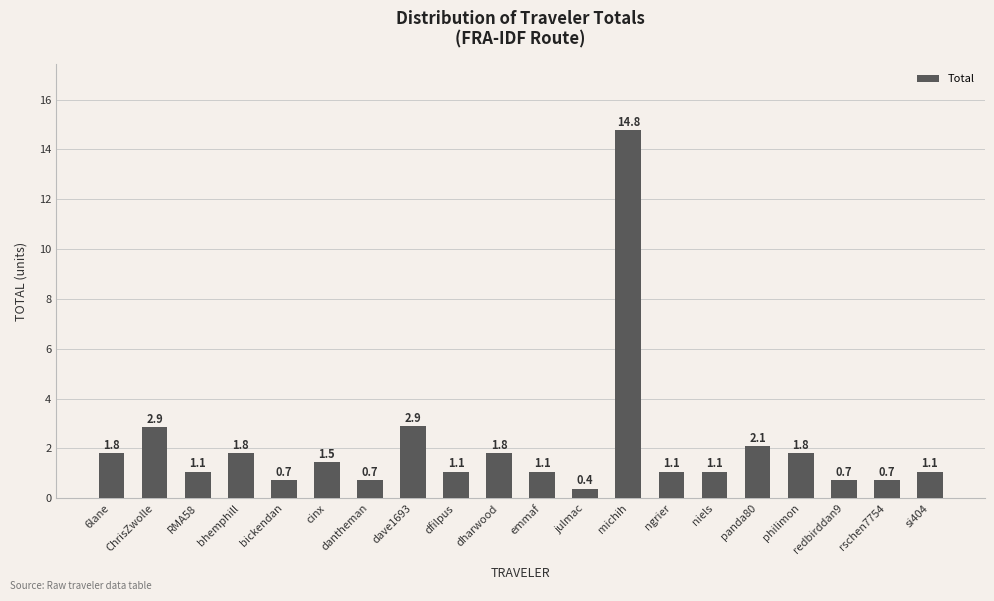

Between redbirddan9 and dave1693, which is larger?

dave1693